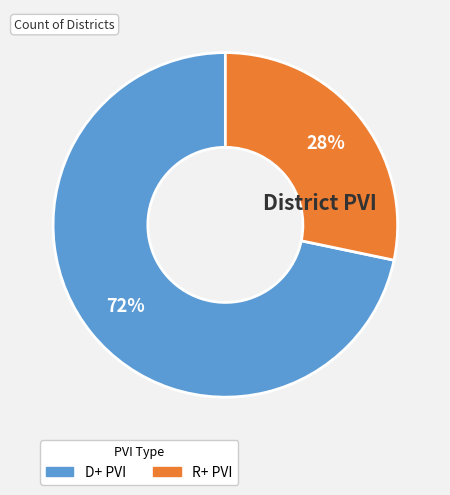

Rank the categories by value from lowest to highest.

R+ PVI, D+ PVI